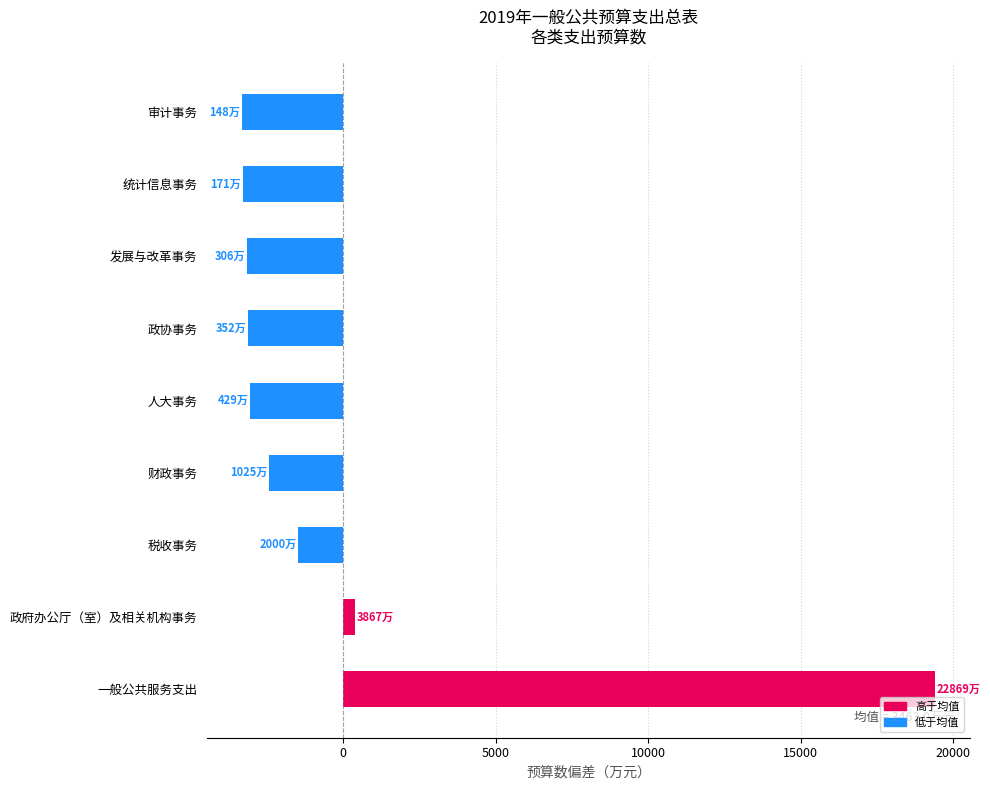

At which category does the chart reach its peak across all series?

一般公共服务支出